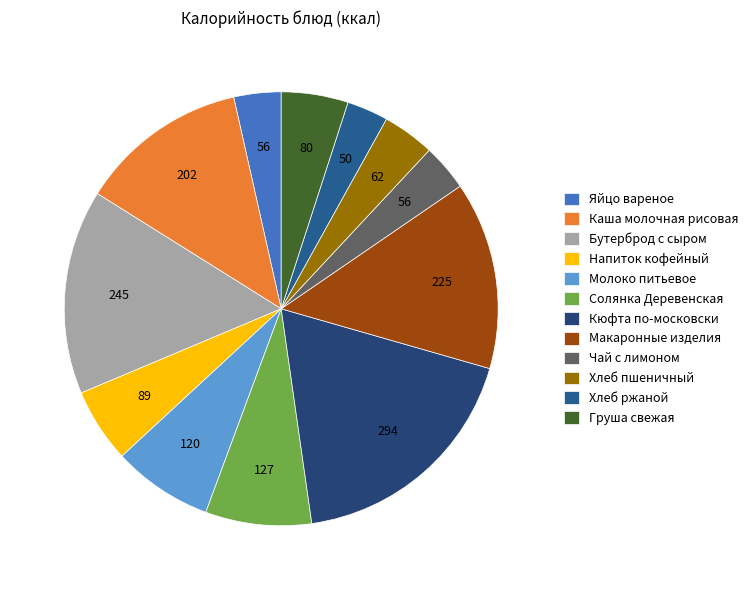

Rank the categories by value from highest to lowest.

Кюфта по-московски, Бутерброд с сыром, Макаронные изделия, Каша молочная рисовая, Солянка Деревенская, Молоко питьевое, Напиток кофейный, Груша свежая, Хлеб пшеничный, Яйцо вареное, Чай с лимоном, Хлеб ржаной